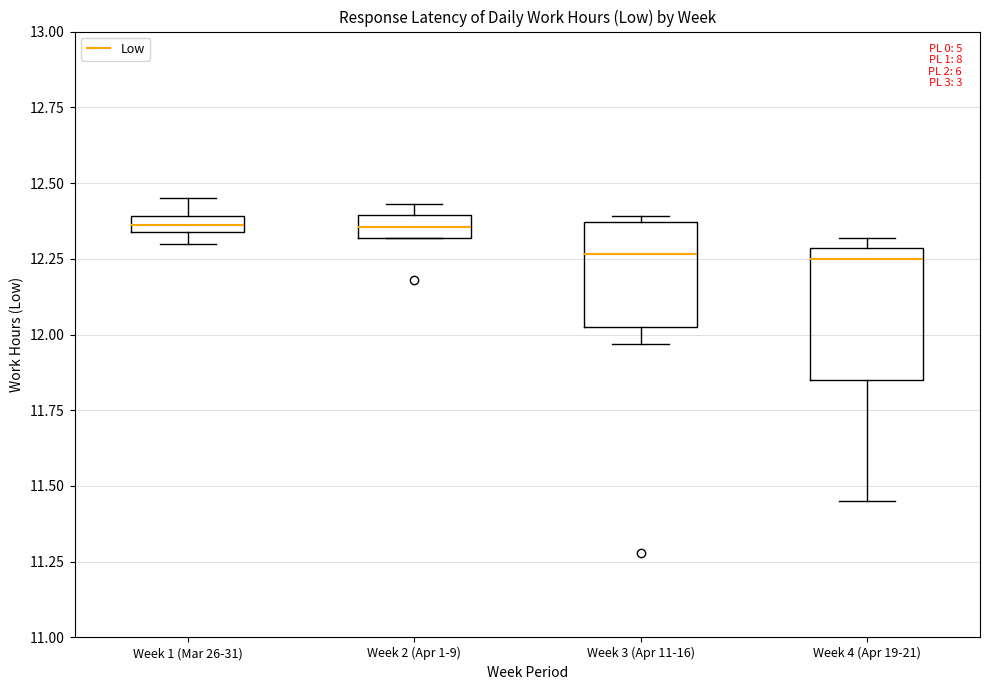

Comparing the boxes themselves (not the whiskers), which one is the tallest?

Week 4 (Apr 19-21)